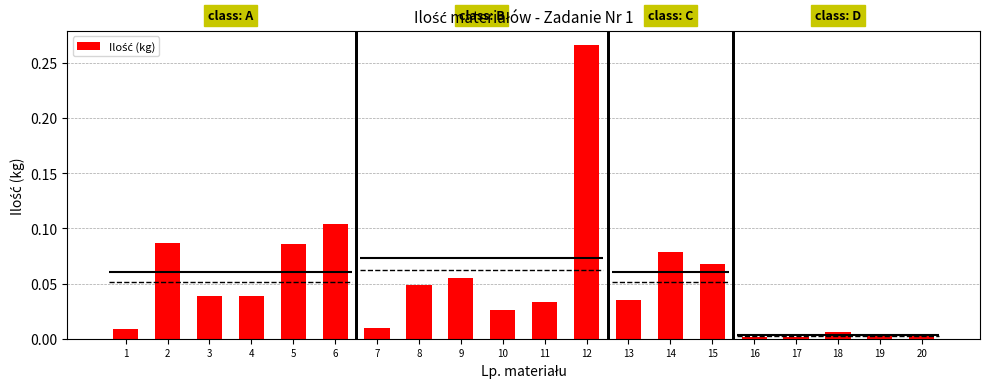

Reading left to right, what are all the values shown in this chart?

1=0.0	2=0.1	3=0.0	4=0.0	5=0.1	6=0.1	7=0.0	8=0.0	9=0.1	10=0.0	11=0.0	12=0.3	13=0.0	14=0.1	15=0.1	16=0.0	17=0.0	18=0.0	19=0.0	20=0.0